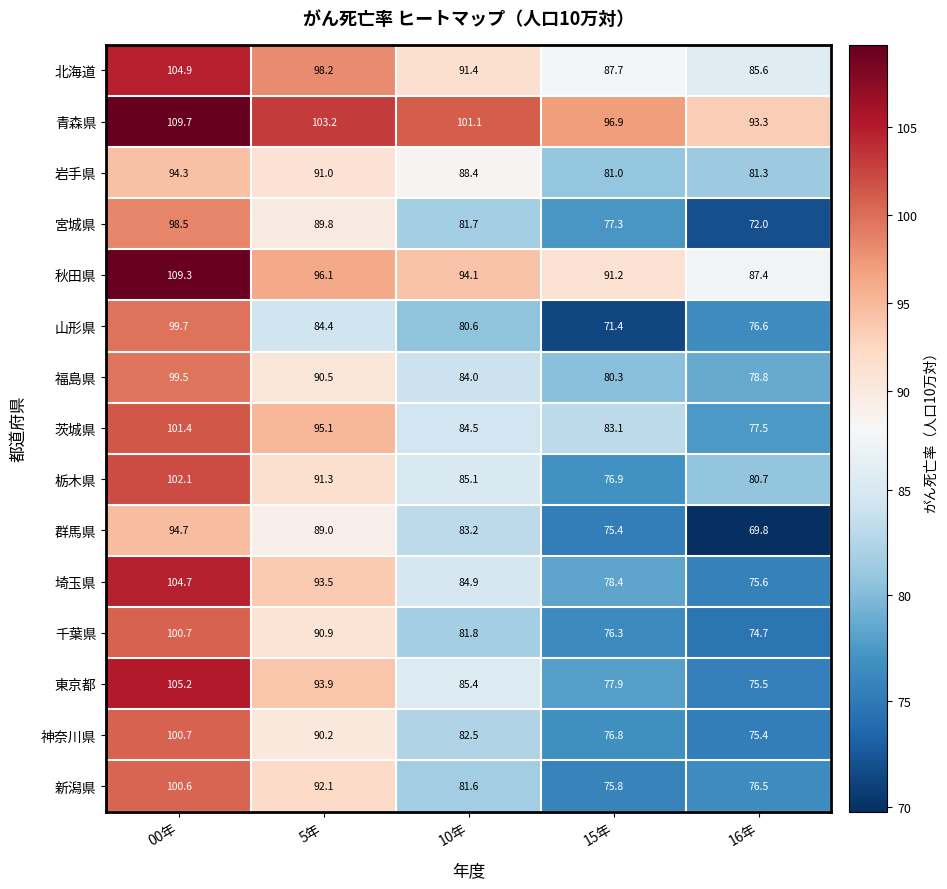

True or false: 群馬県 has a value of 89.0 at 5年.

True